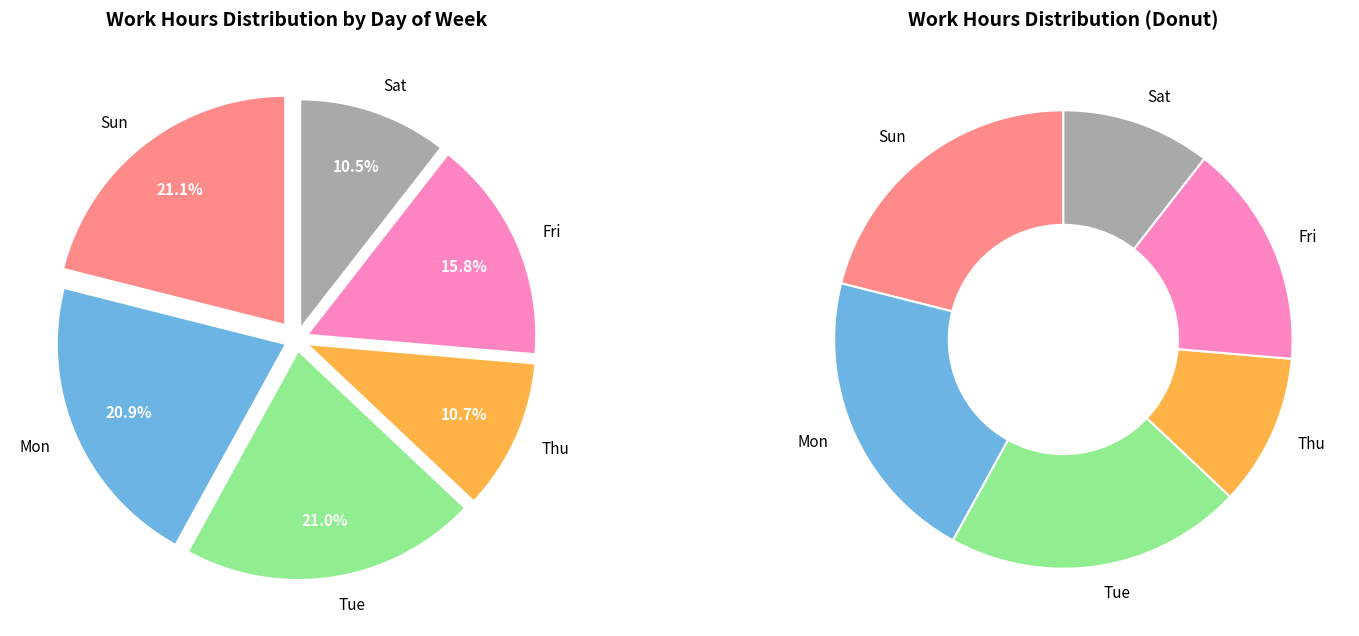

Does 16-Sun account for over 50% of the chart?

No